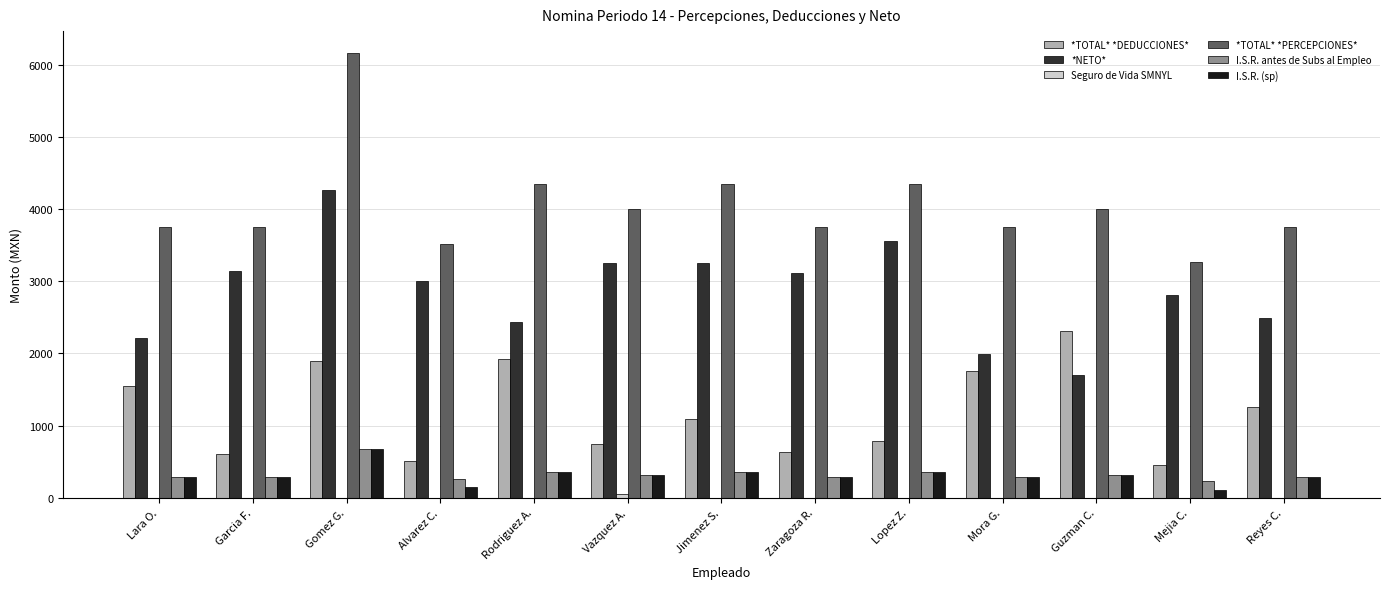

True or false: *NETO* has a value of 4487.8 at Jimenez S..

False